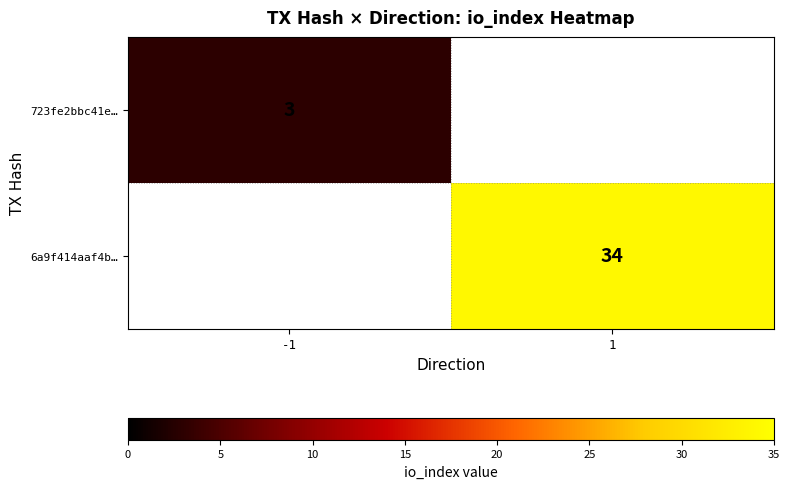

How many data points does each series have?

2